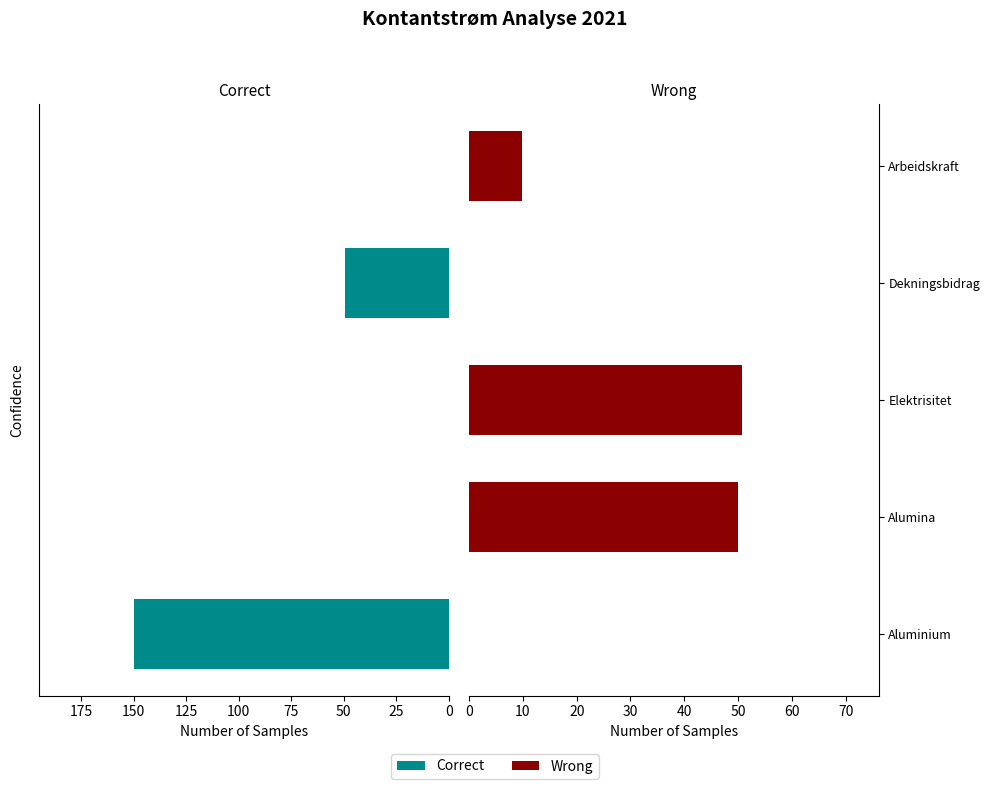

Which series has the largest total across all categories?

Correct